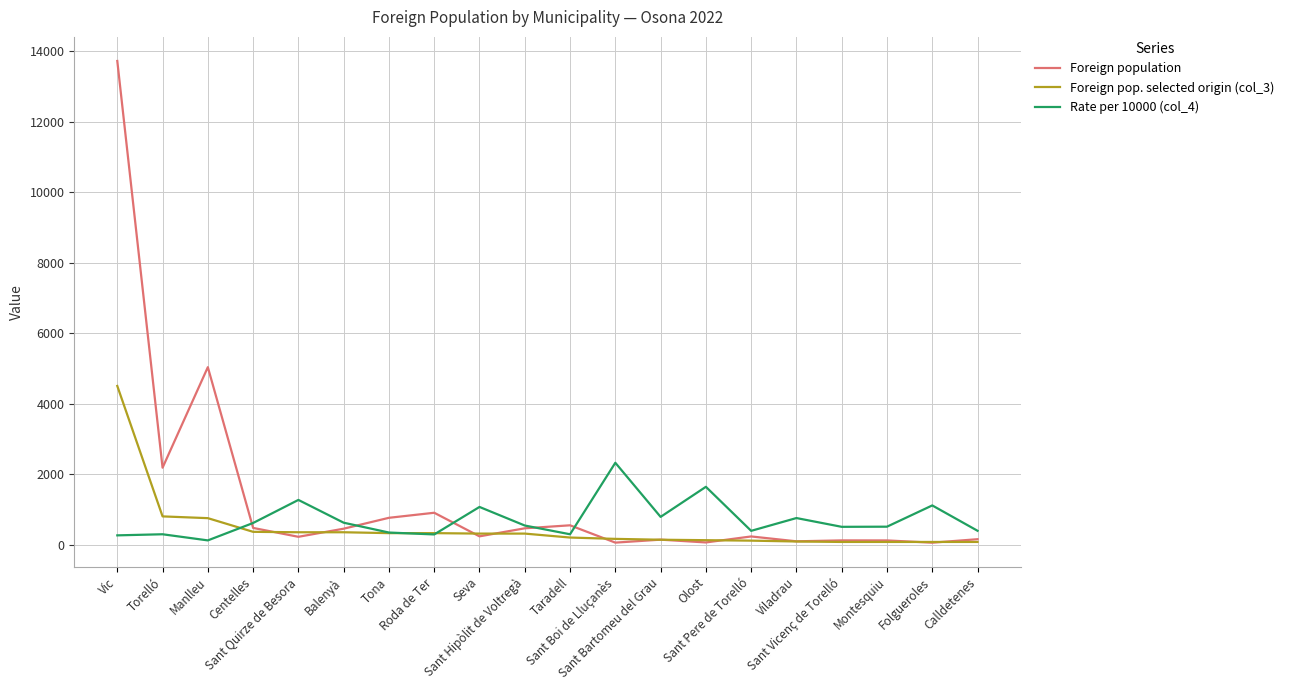

The value of Rate per 10000 (col_4) at Torelló is 293. True or false?

True